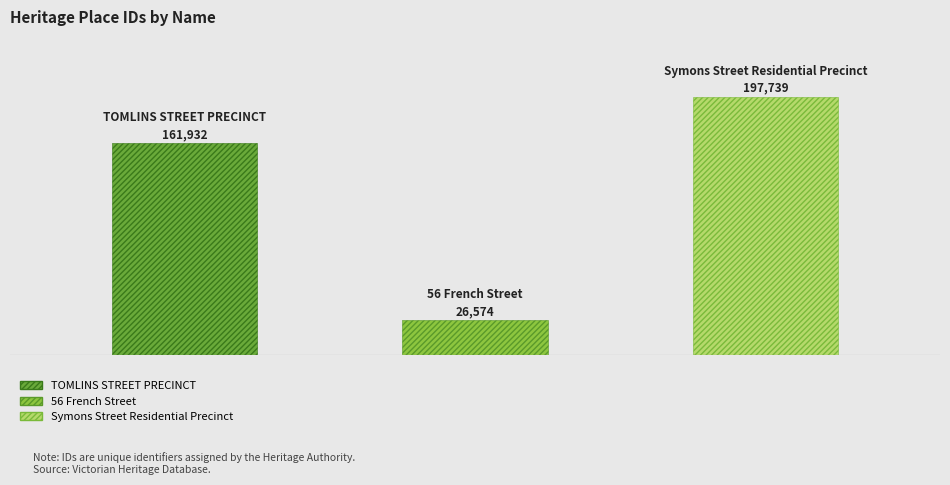

What is the maximum value shown in the chart?

197739